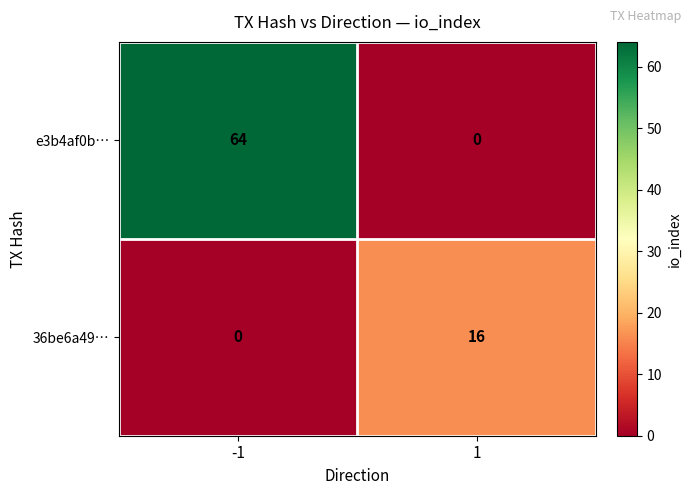

What is the spread (max minus min) of values at 1?

16